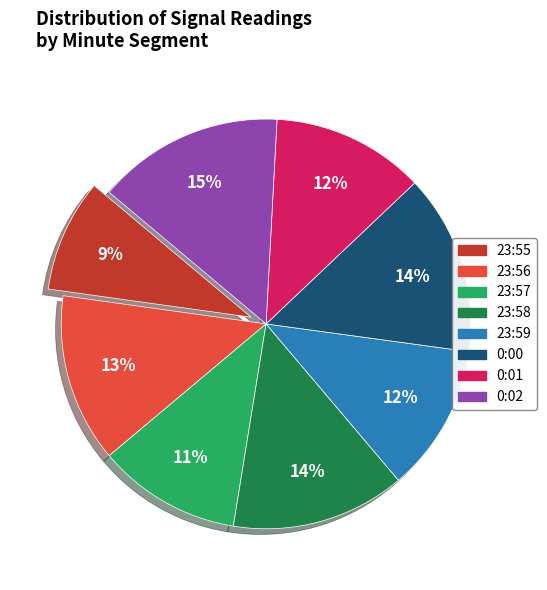

Combined, do 23:58 and 0:02 account for over 50%?

No